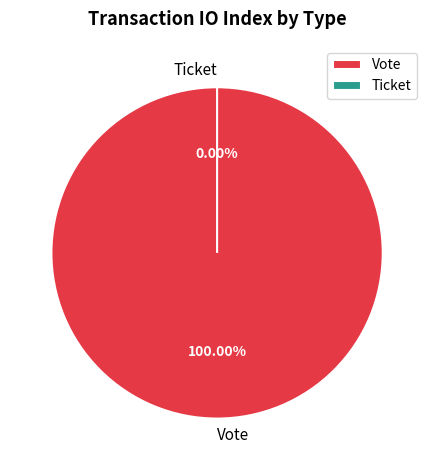

To the nearest percent, what is the difference between the largest and smallest slice percentages?

100%